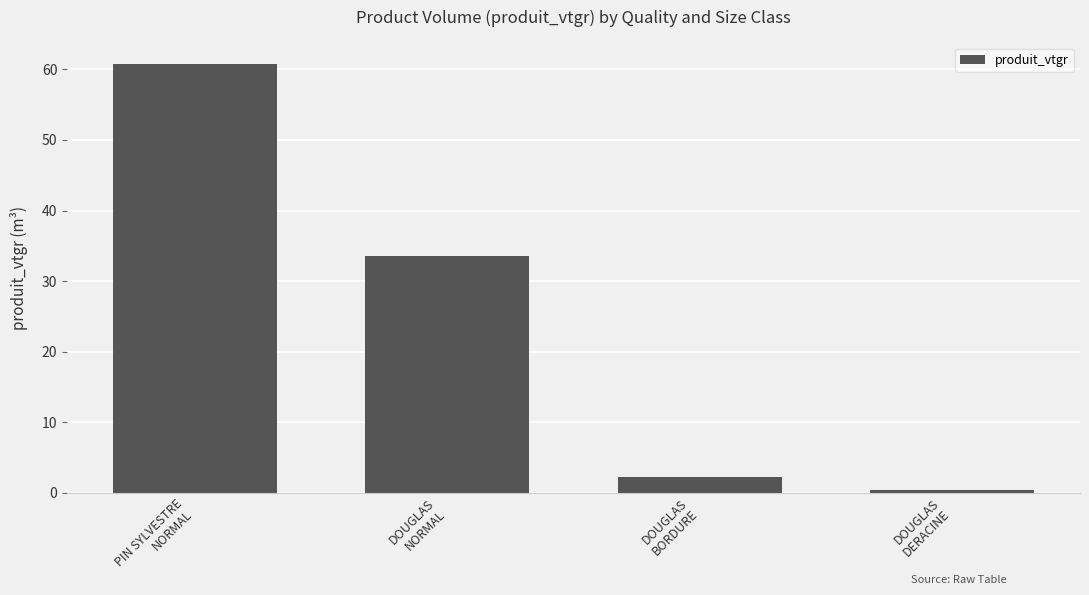

Is it true that the value at PIN SYLVESTRE
NORMAL is 83.7?

False